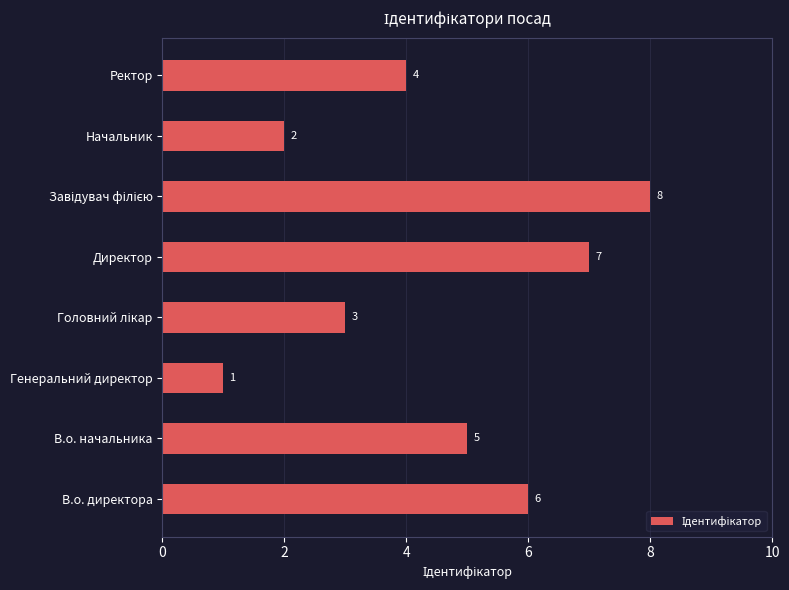

Between Начальник and В.о. начальника, which is larger?

В.о. начальника